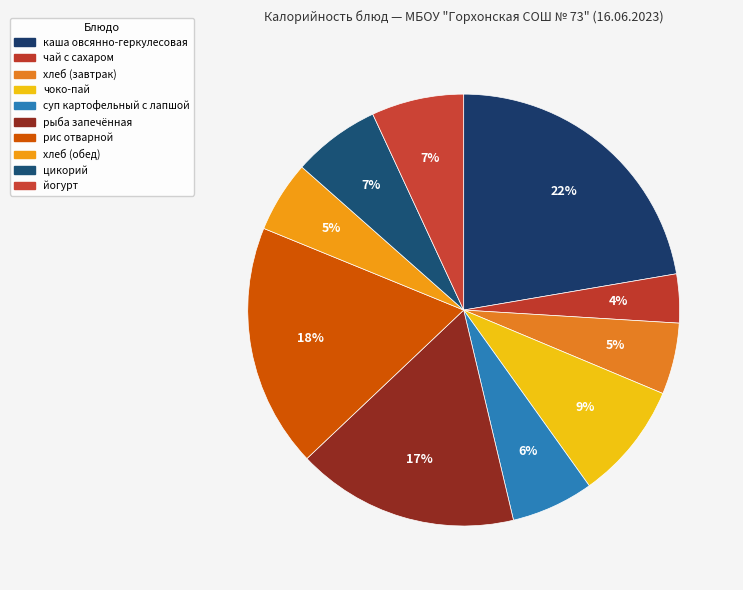

What is the total percentage of хлеб (обед) and йогурт?

12.3%